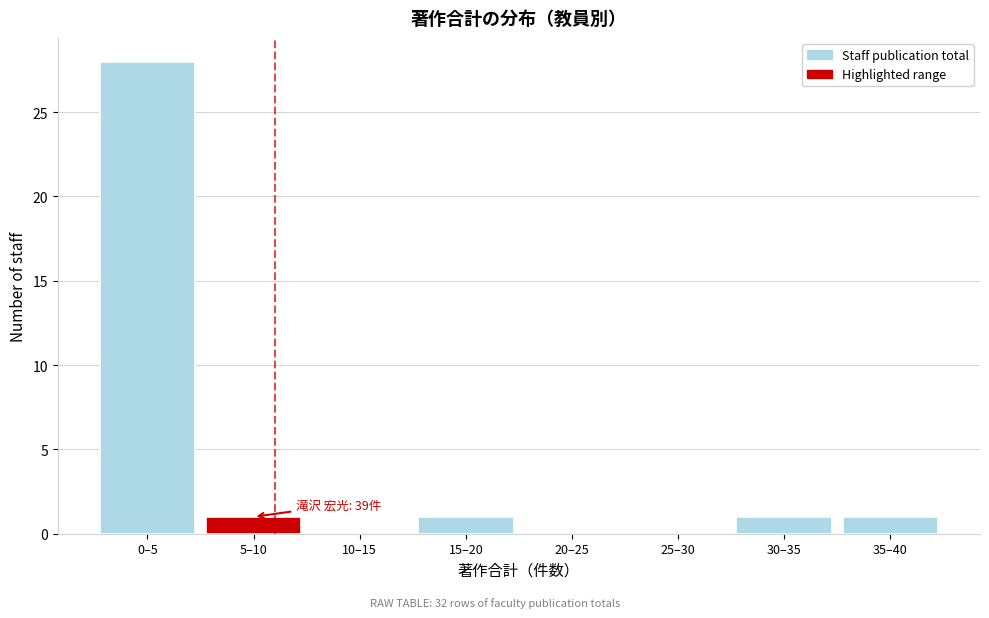

Reading left to right, transcribe all the data shown in this chart.

0–5=28	5–10=1	10–15=0	15–20=1	20–25=0	25–30=0	30–35=1	35–40=1